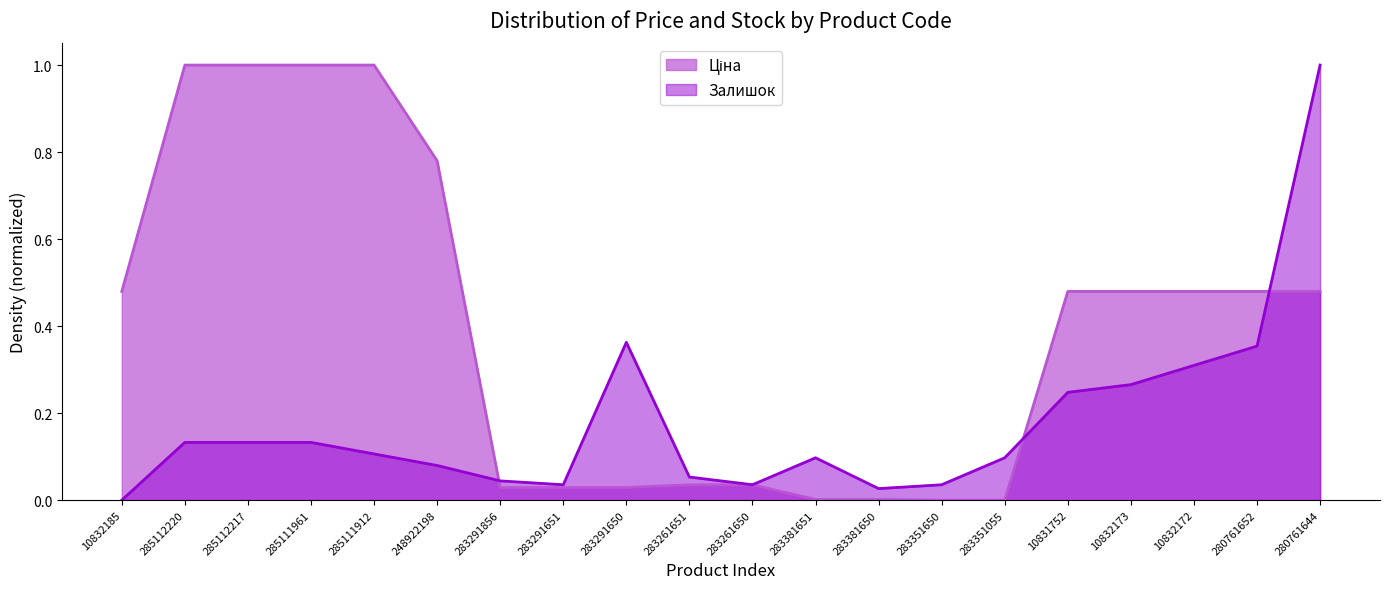

True or false: Залишок and Ціна cross at least once.

True